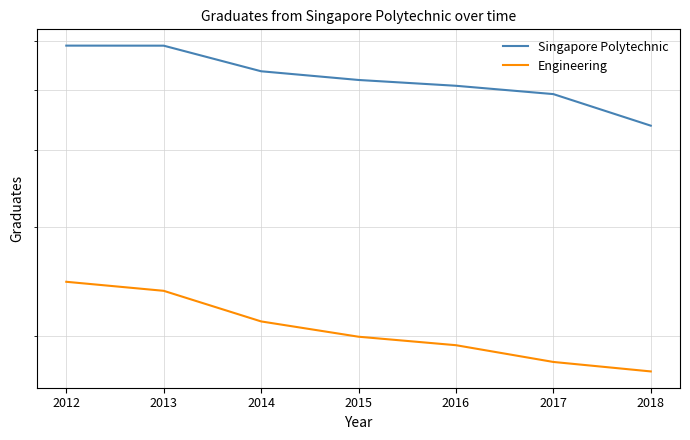

Which has a higher value, 2013 or 2016?

2013